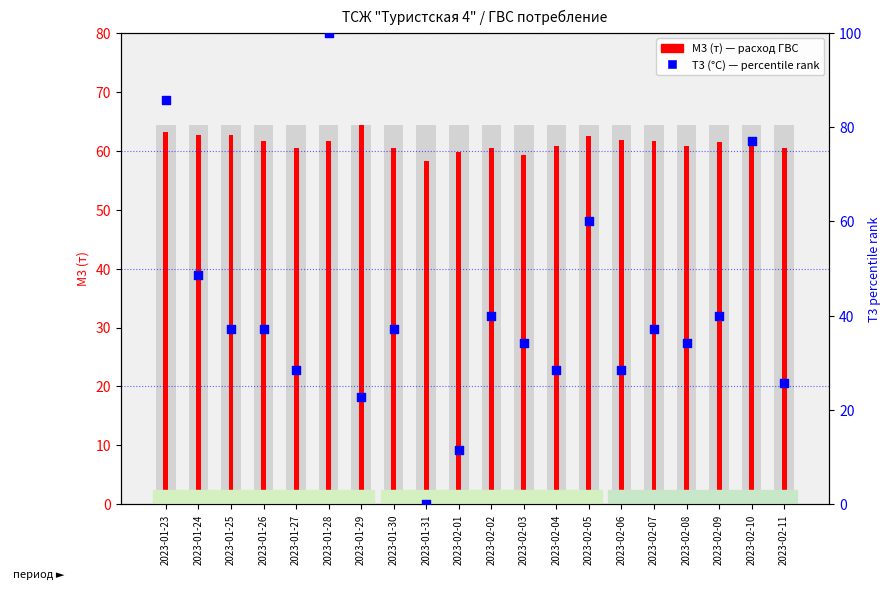

At how many categories does at least one series exceed 32?

20